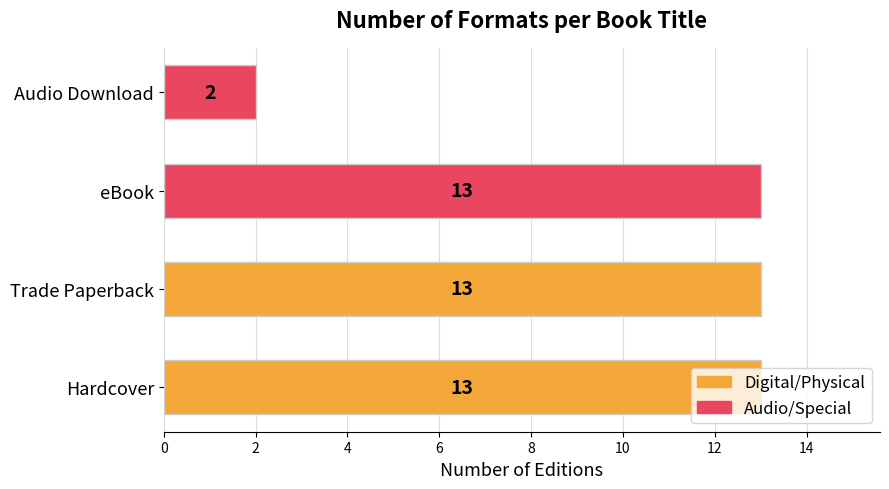

At which label is the value closest to 7?

Audio Download